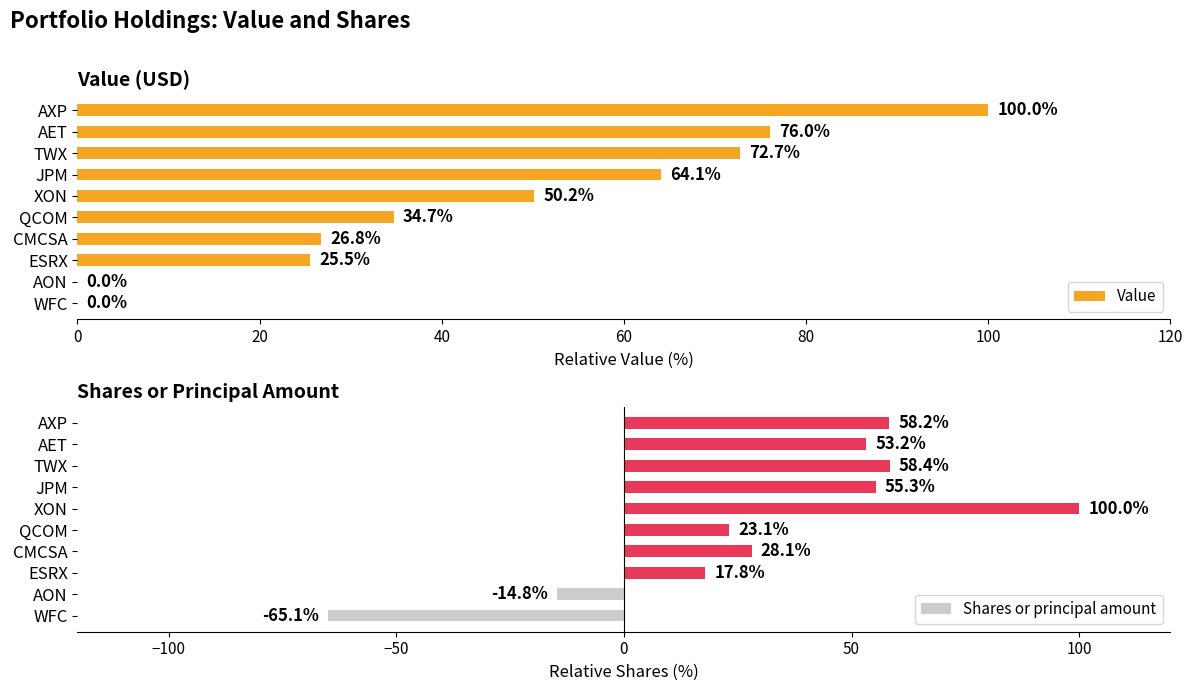

What is the average value of the Shares or principal amount series?

31.4